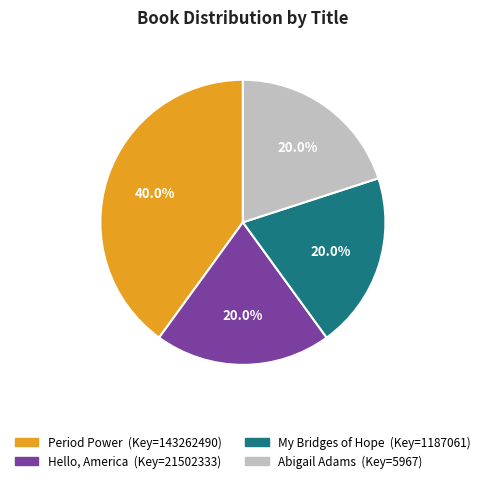

To the nearest percent, what is the average slice percentage?

25%